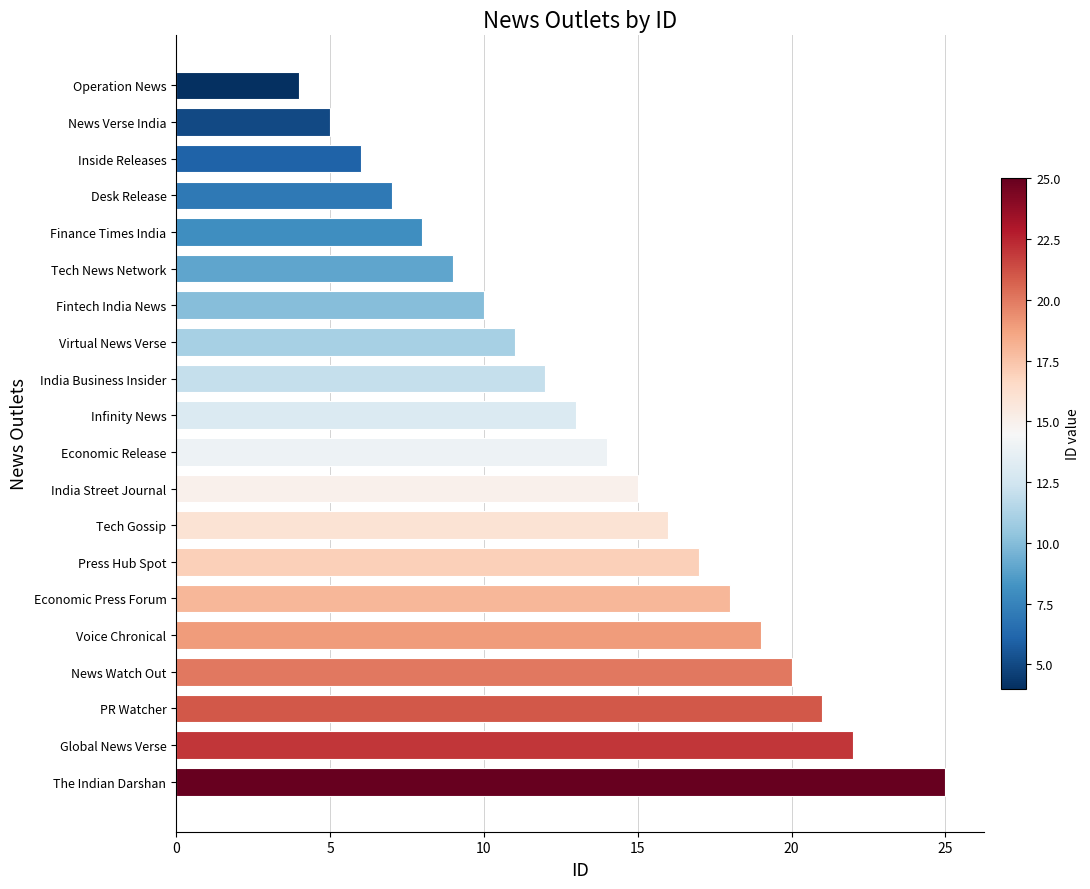

The value at The Indian Darshan is 25. True or false?

True